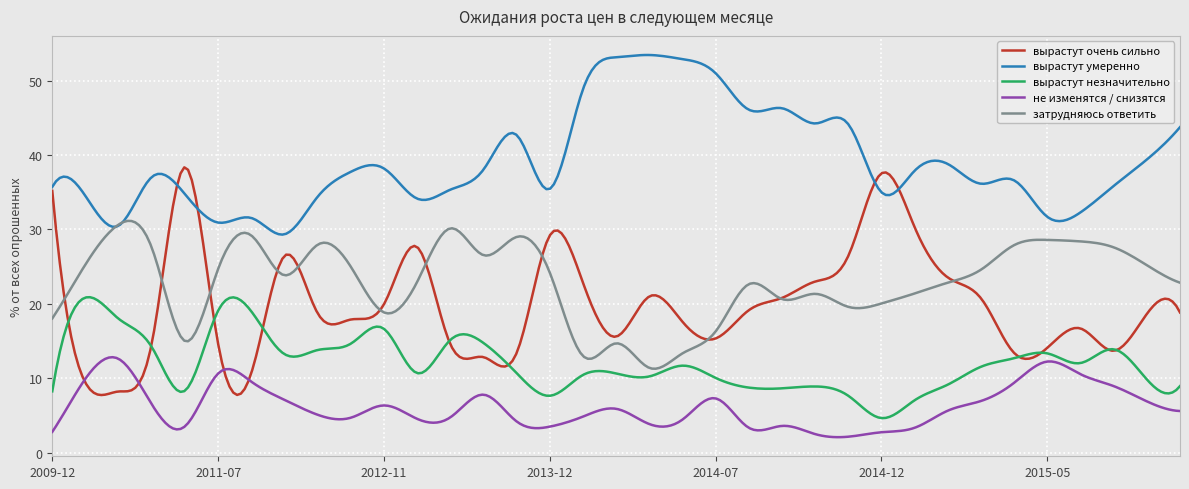

What is the difference between the second highest and minimum values in the затрудняюсь ответить series?

19.9